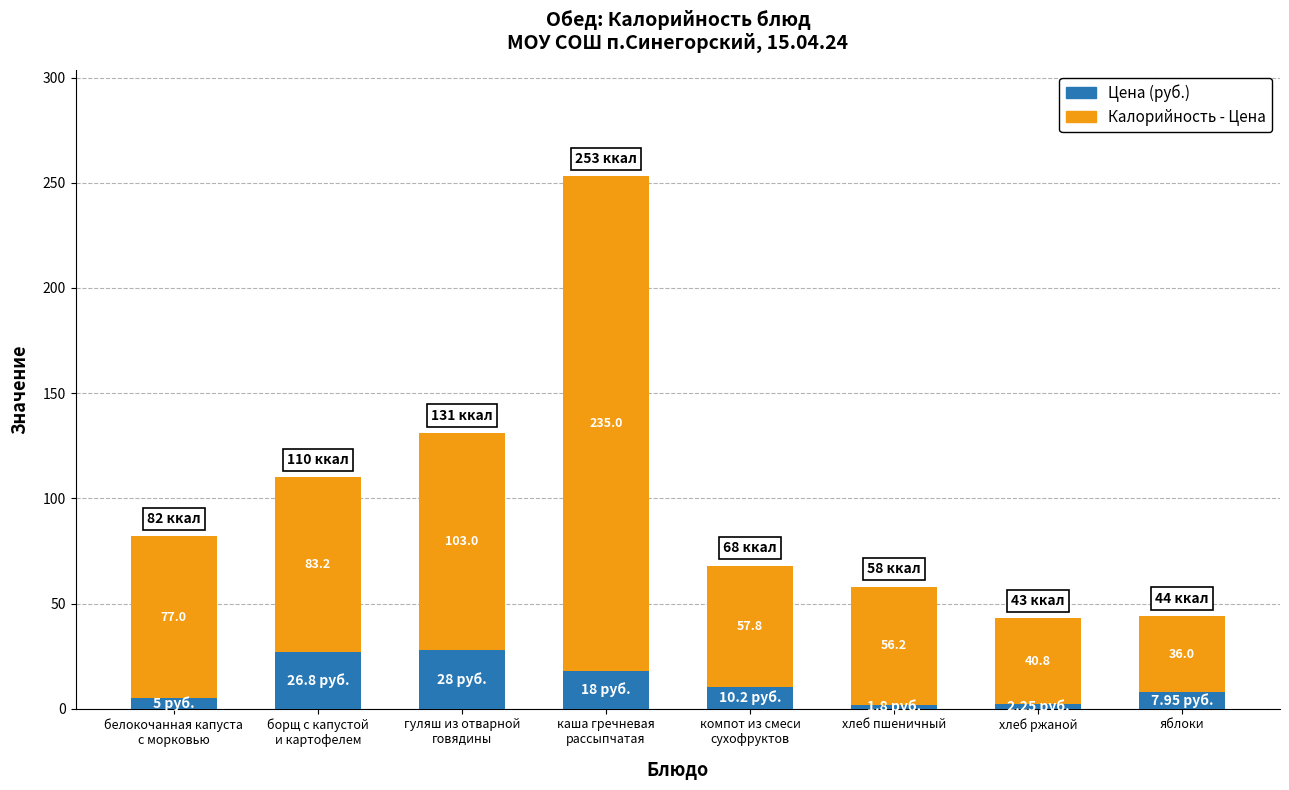

What is the total value across all series at хлеб ржаной?

43.0